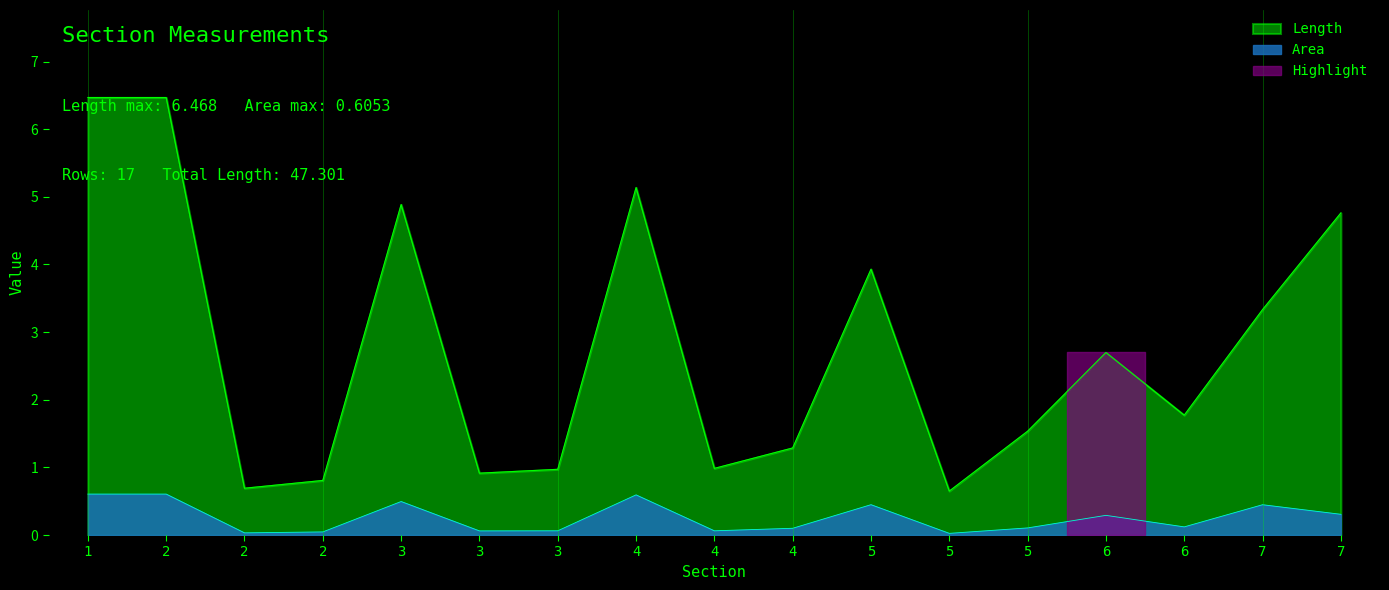

At how many categories does at least one series exceed 3?

7